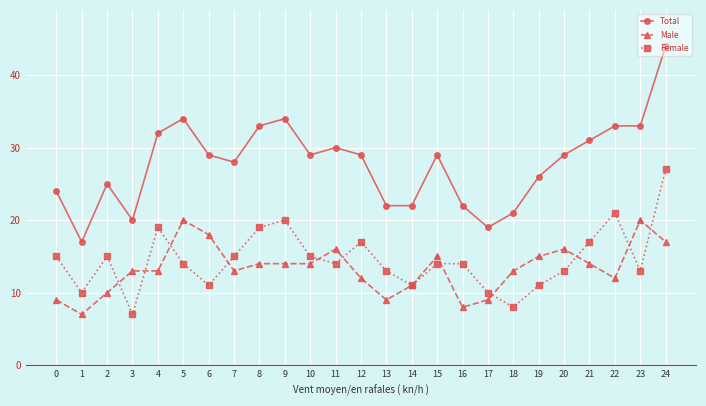

How many lines are shown in the chart?

3